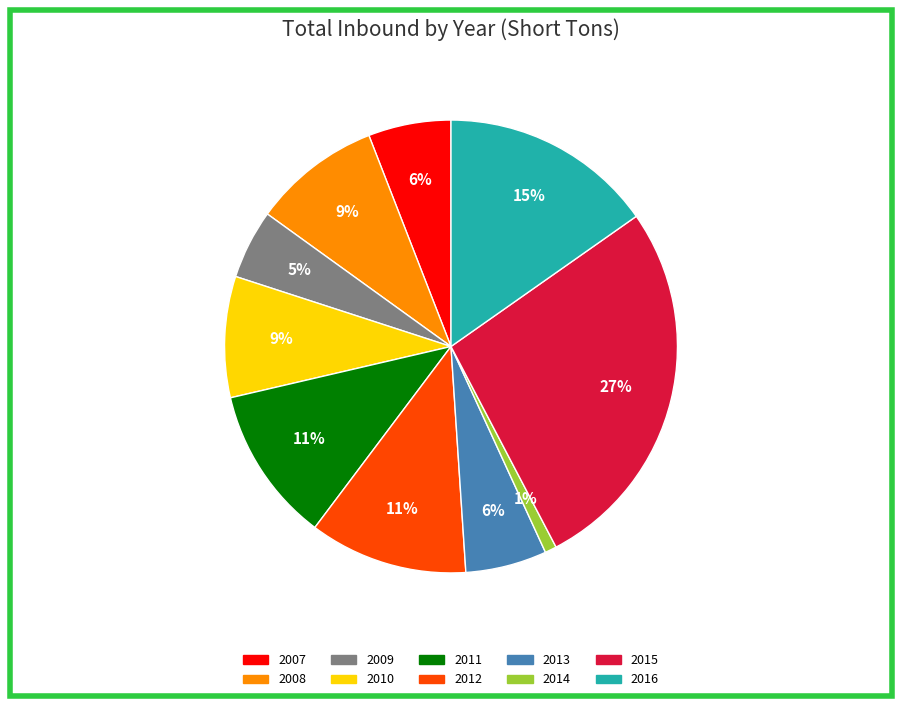

To the nearest percent, what percentage of the pie is 2008?

9%